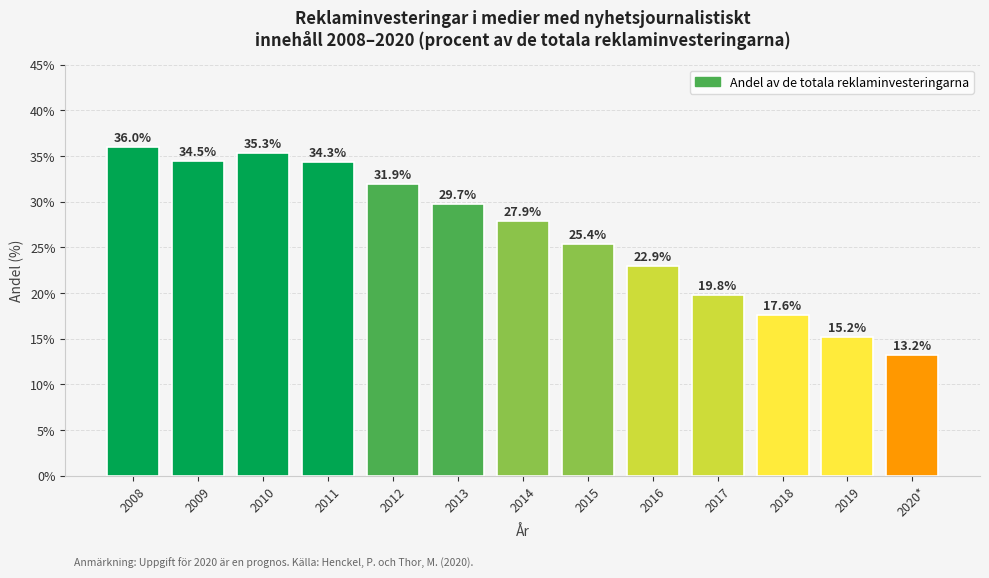

Which has a higher value, 2013 or 2017?

2013